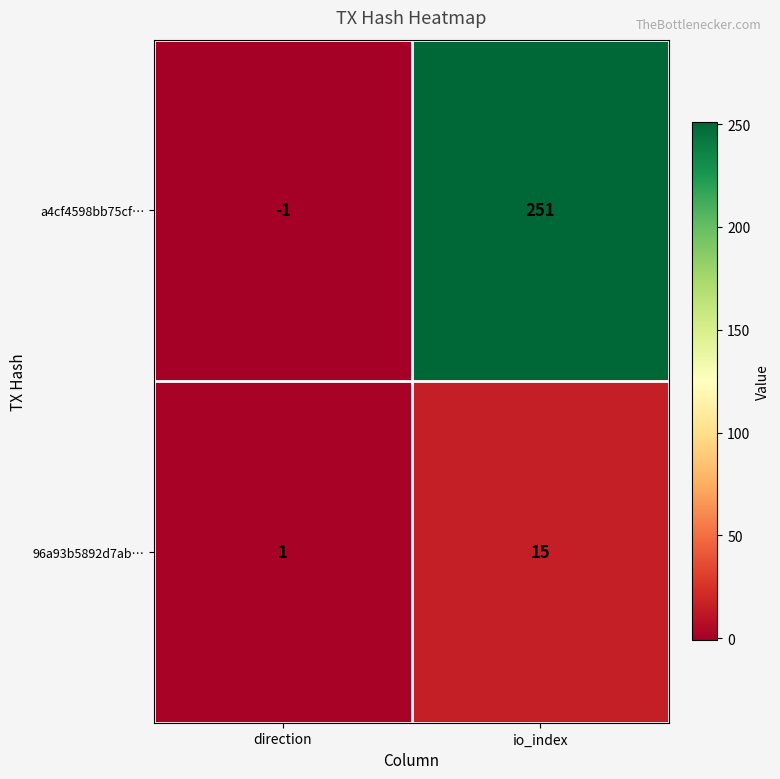

List the series in order of their peak value, highest first.

a4cf4598bb75cf…, 96a93b5892d7ab…